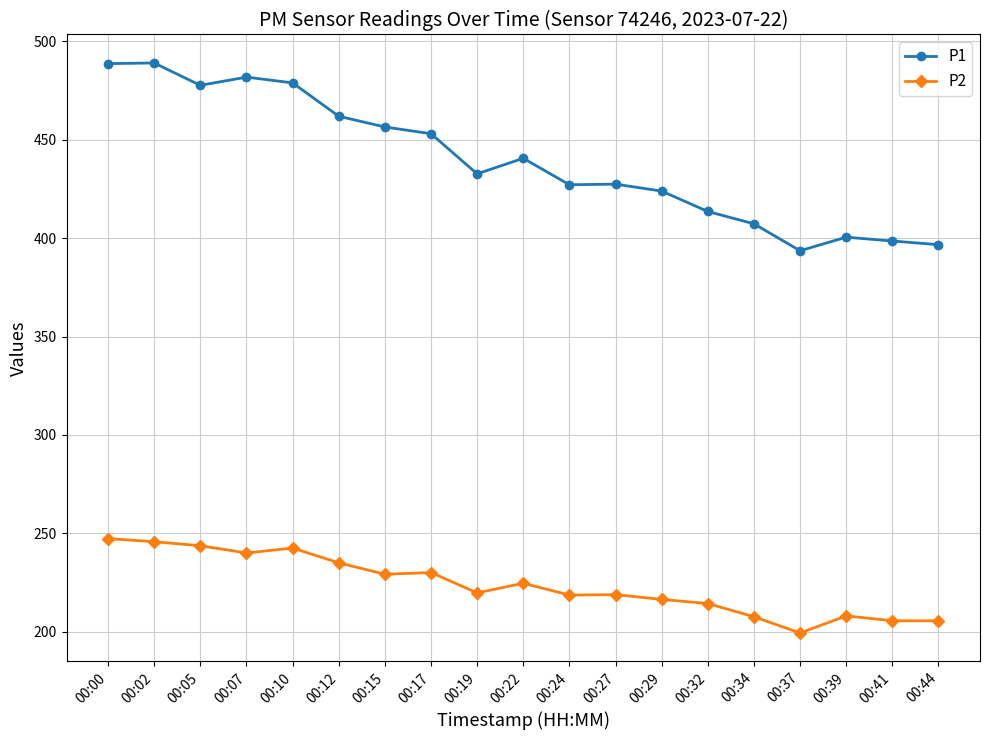

Is the value of P2 at 00:34 greater than the value of P1 at 00:07?

No